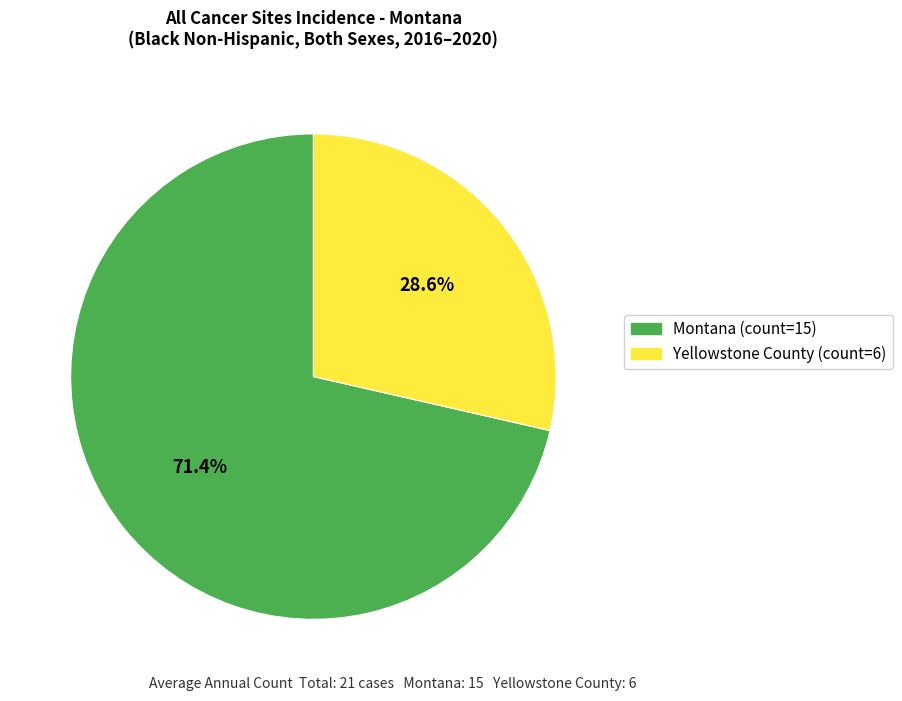

How many segments does this pie chart have?

2